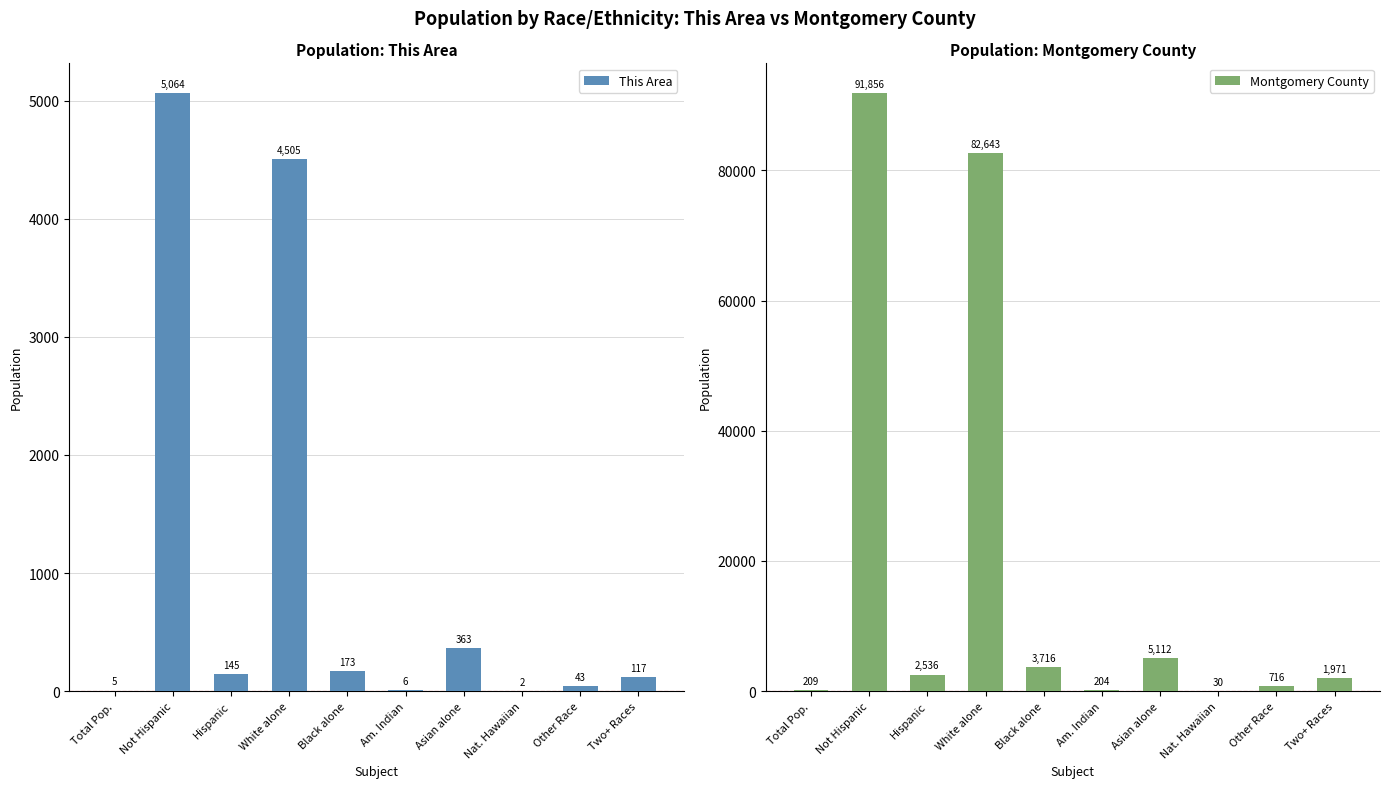

Is the value of This Area at Total Pop. greater than the value of Montgomery County at Two+ Races?

No